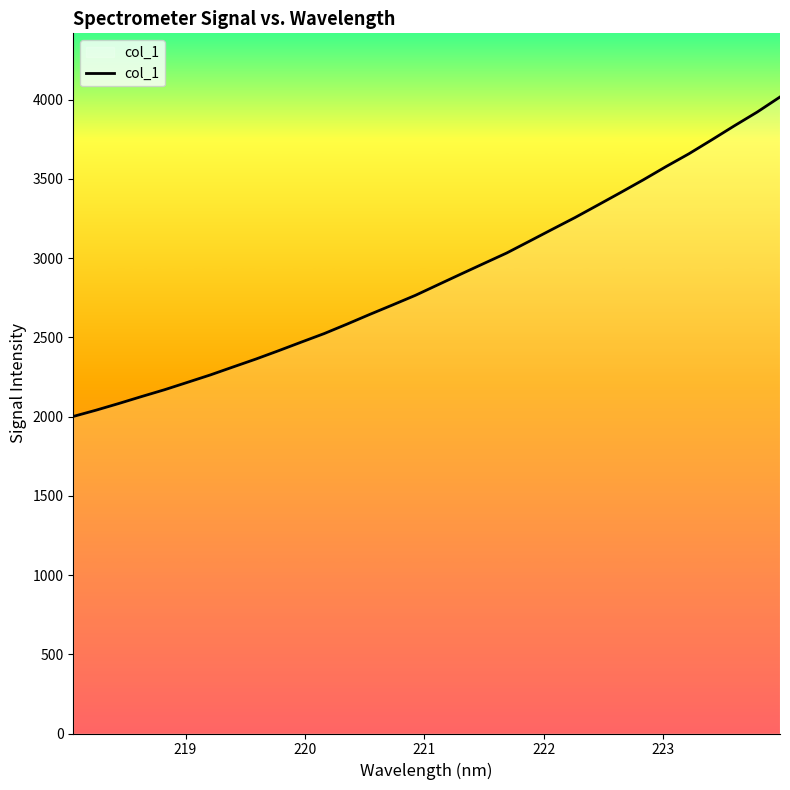

What is the maximum value shown in the chart?

4017.4